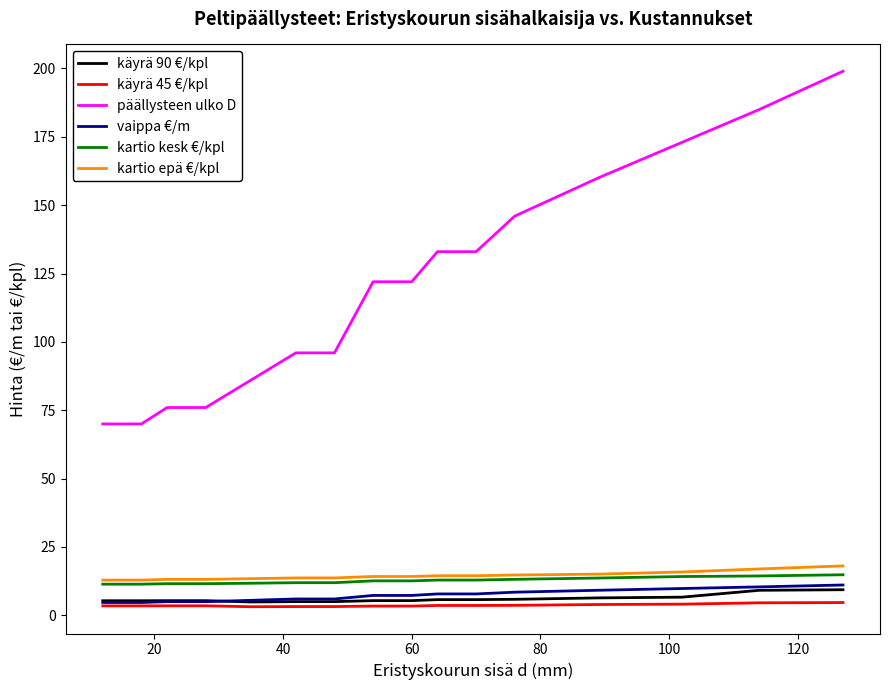

Which series has the largest total across all categories?

päällysteen ulko D